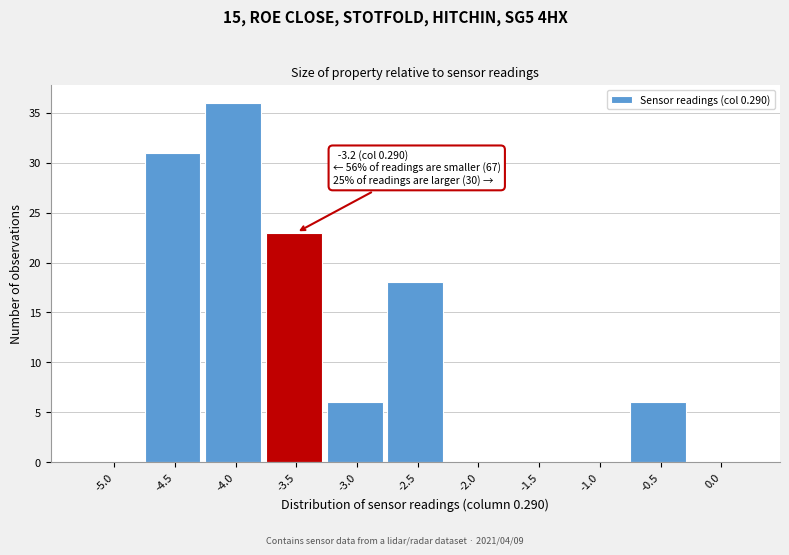

Reading left to right, list all the values displayed in this chart.

-5.0=0	-4.5=31	-4.0=36	-3.5=23	-3.0=6	-2.5=18	-2.0=0	-1.5=0	-1.0=0	-0.5=6	0.0=0